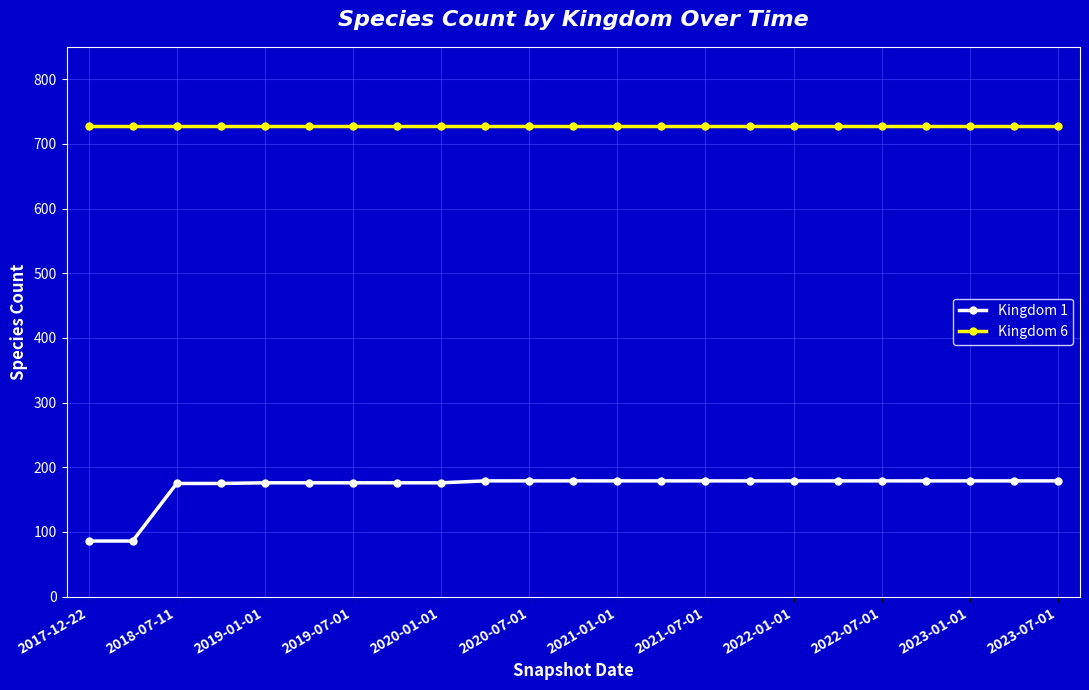

At how many categories does at least one series exceed 538?

23